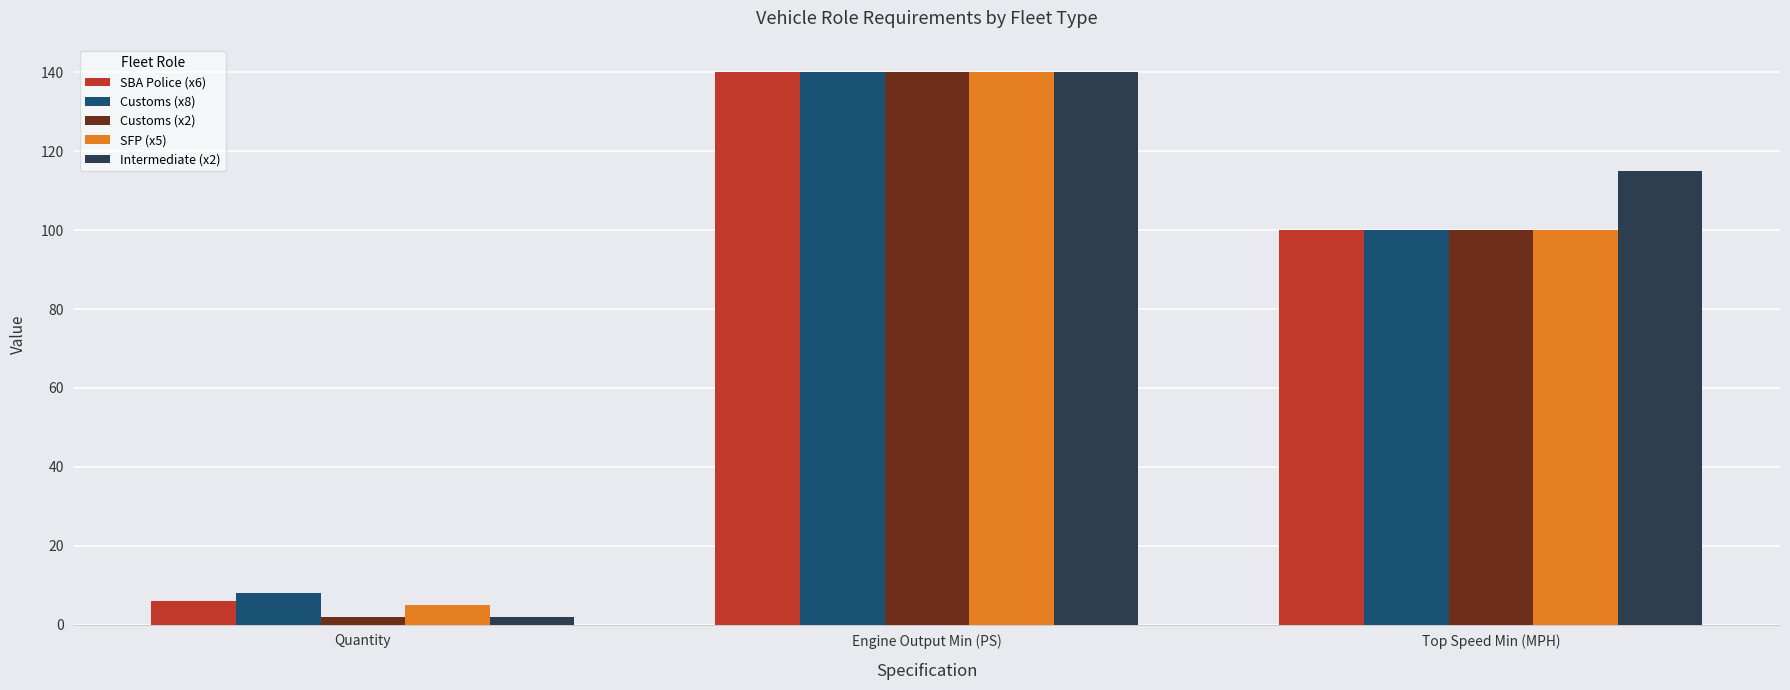

At which label does SBA Police (x6) reach its minimum?

Quantity